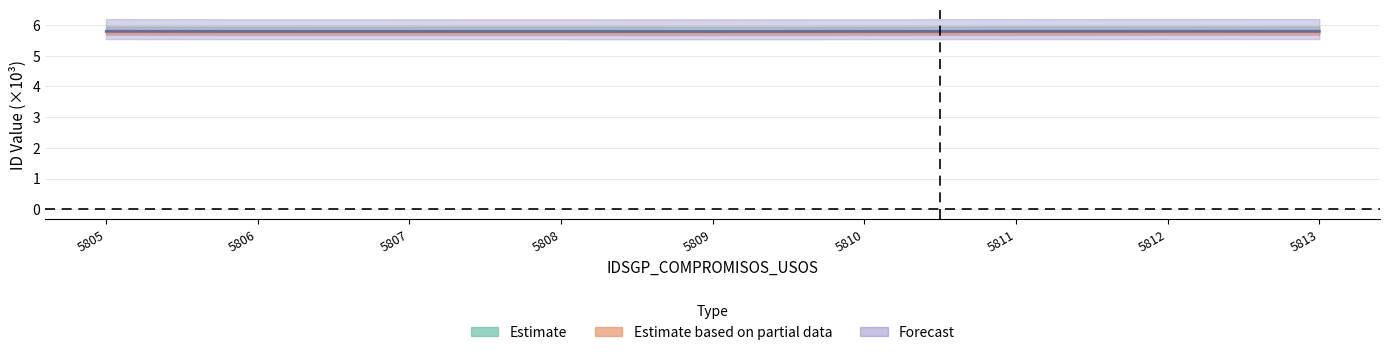

True or false: Fuentes_financiacion_ids and Indicador_ids intersect in this chart.

False